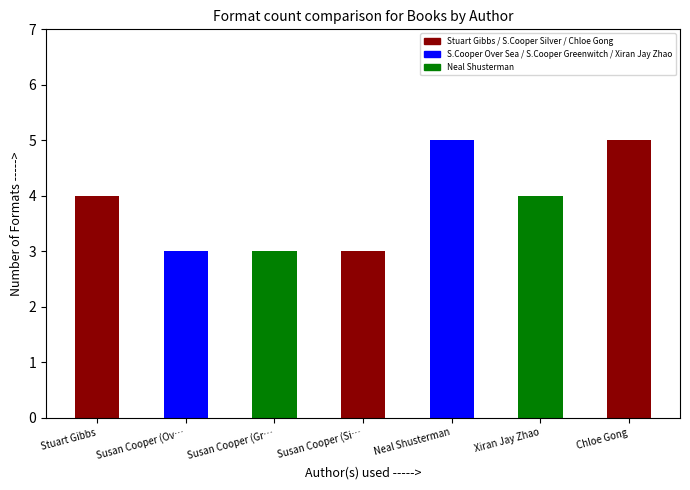

What is the greatest value displayed?

5